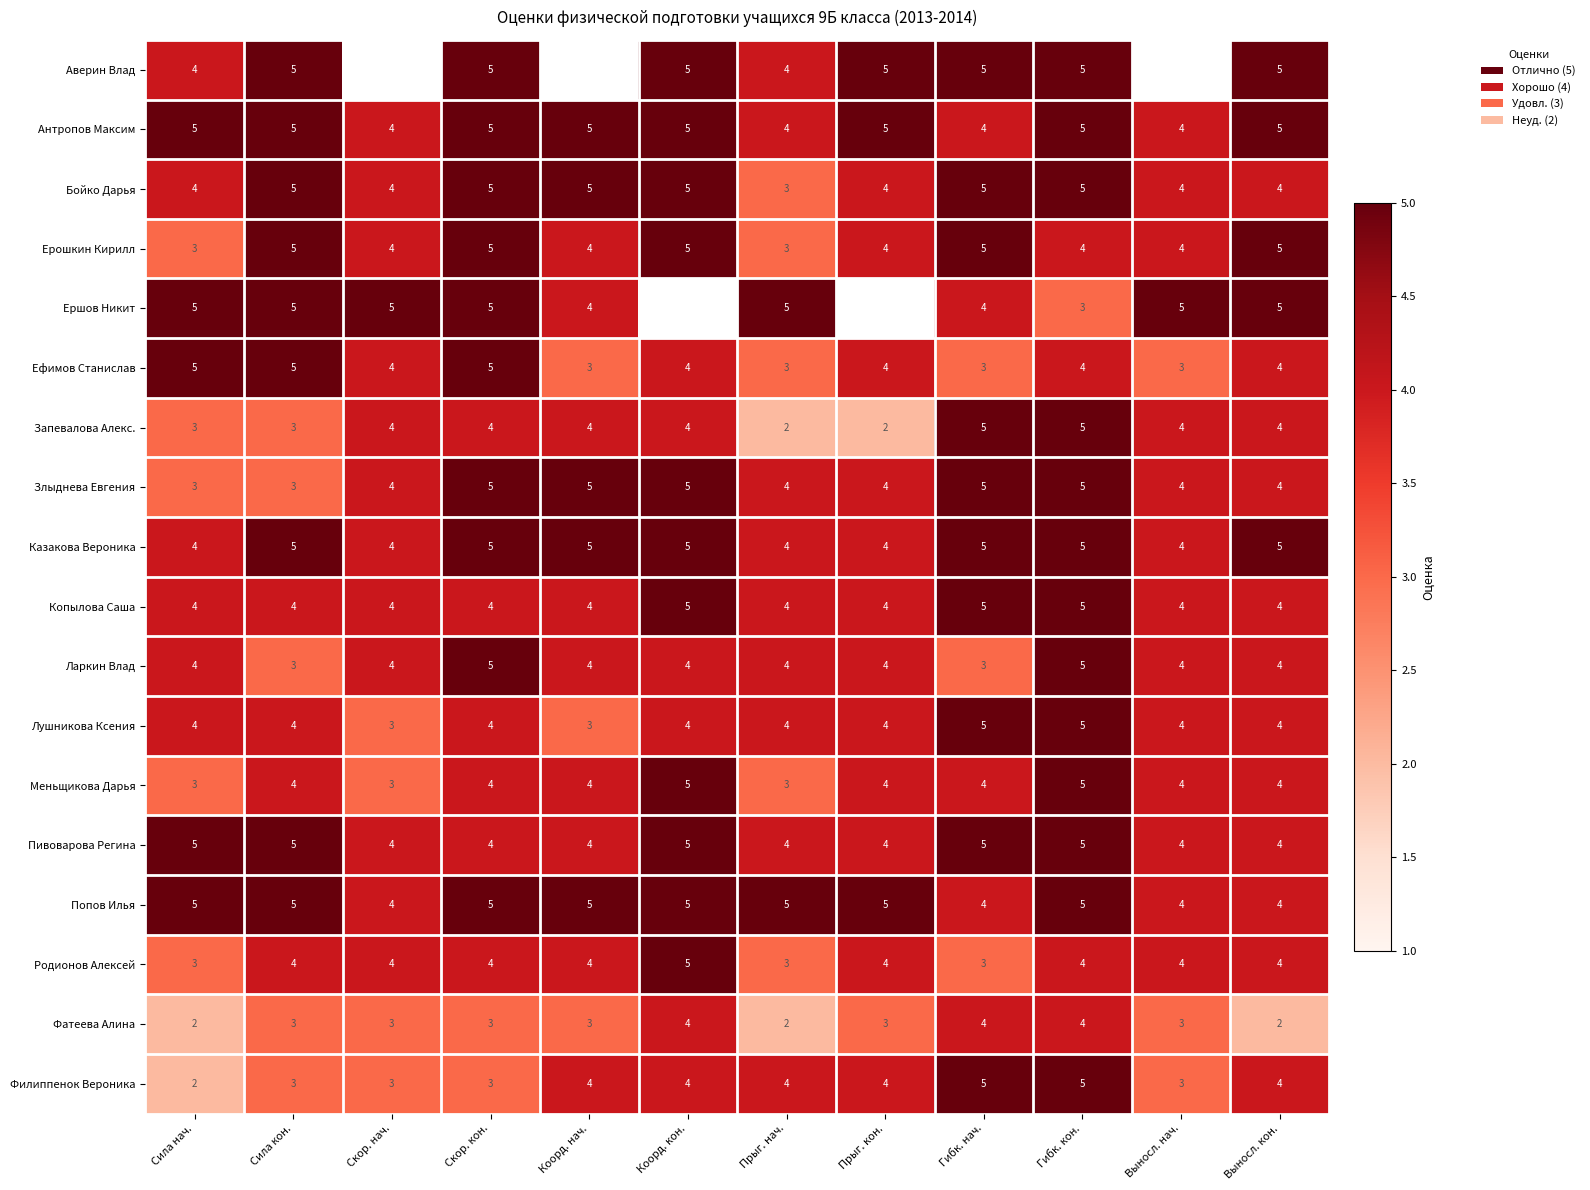

Is the value of Пивоварова Регина at Скор. нач. greater than the value of Ефимов Станислав at Коорд. нач.?

Yes